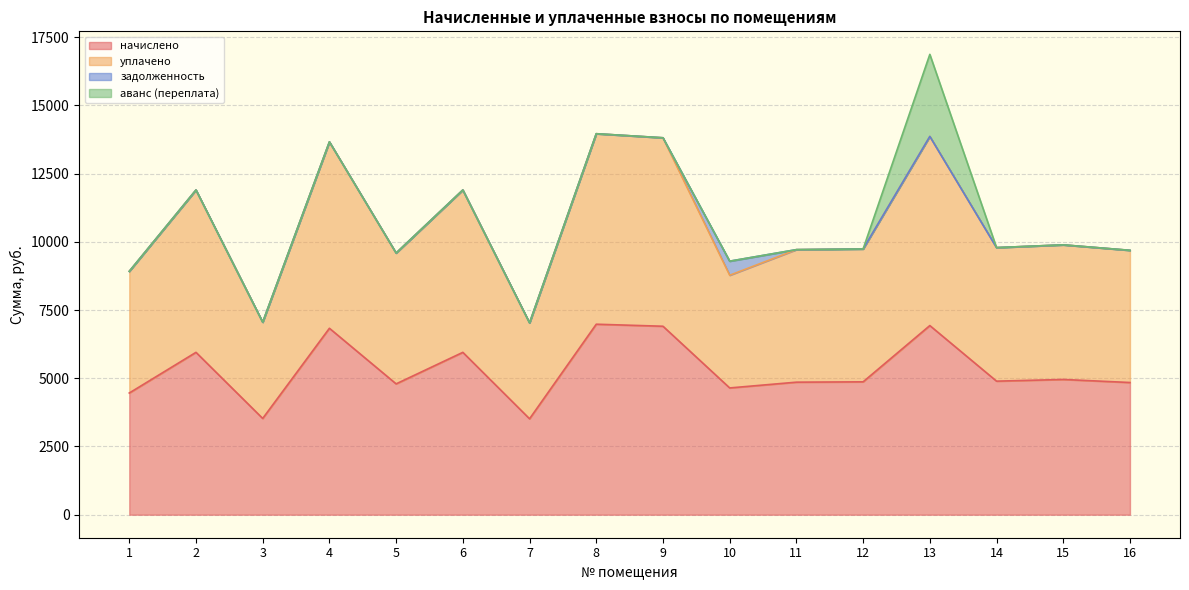

How many data points in уплачено are above 9786?

8